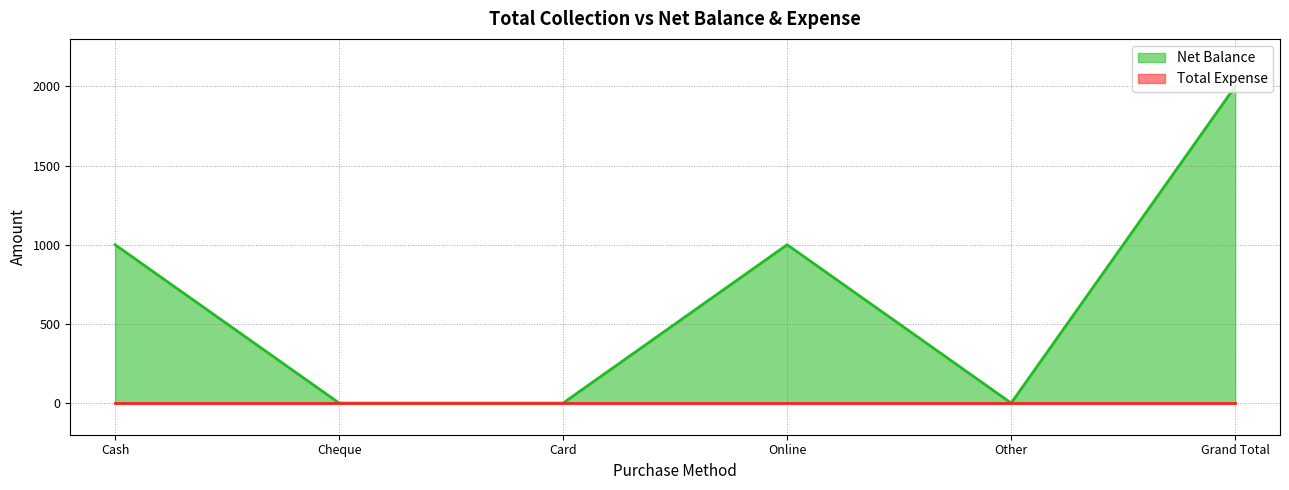

How many lines are shown in the chart?

2